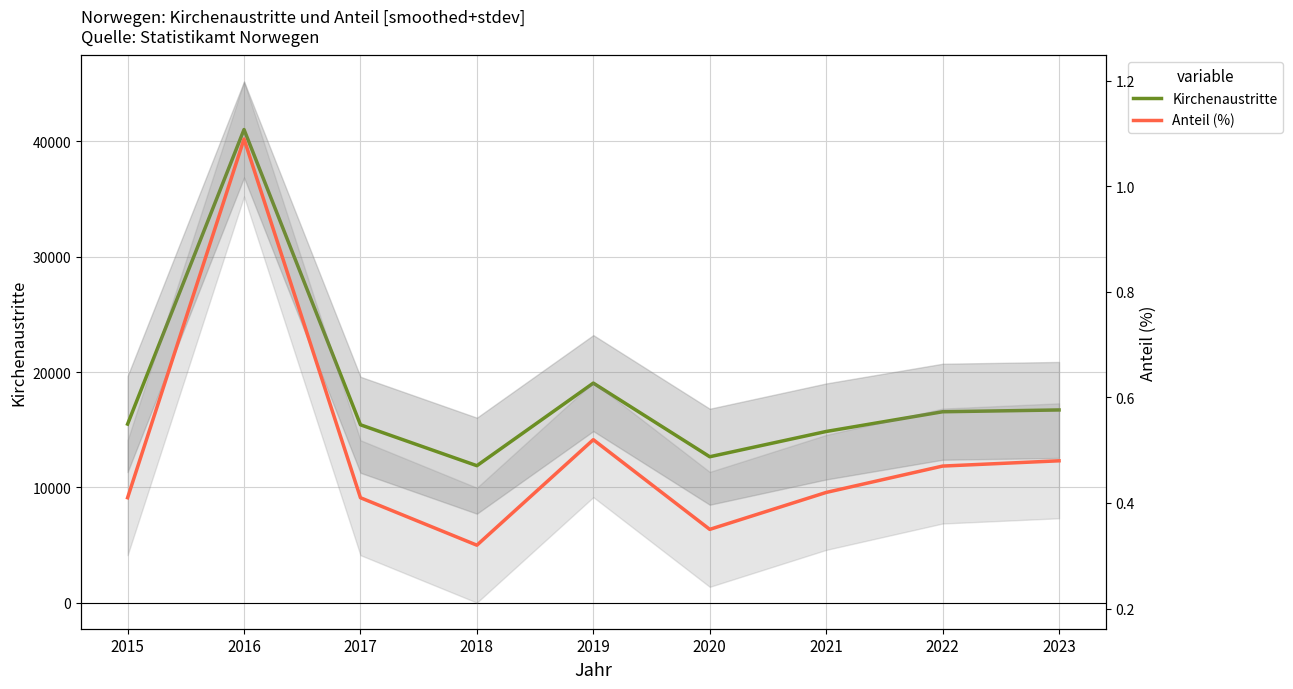

Reading left to right, transcribe all the data shown in this chart.

Kirchenaustritte: 15486.0	41024.0	15424.0	11877.0	19037.0	12653.0	14844.0	16554.0	16710.0
Anteil (%): 0.4	1.1	0.4	0.3	0.5	0.3	0.4	0.5	0.5